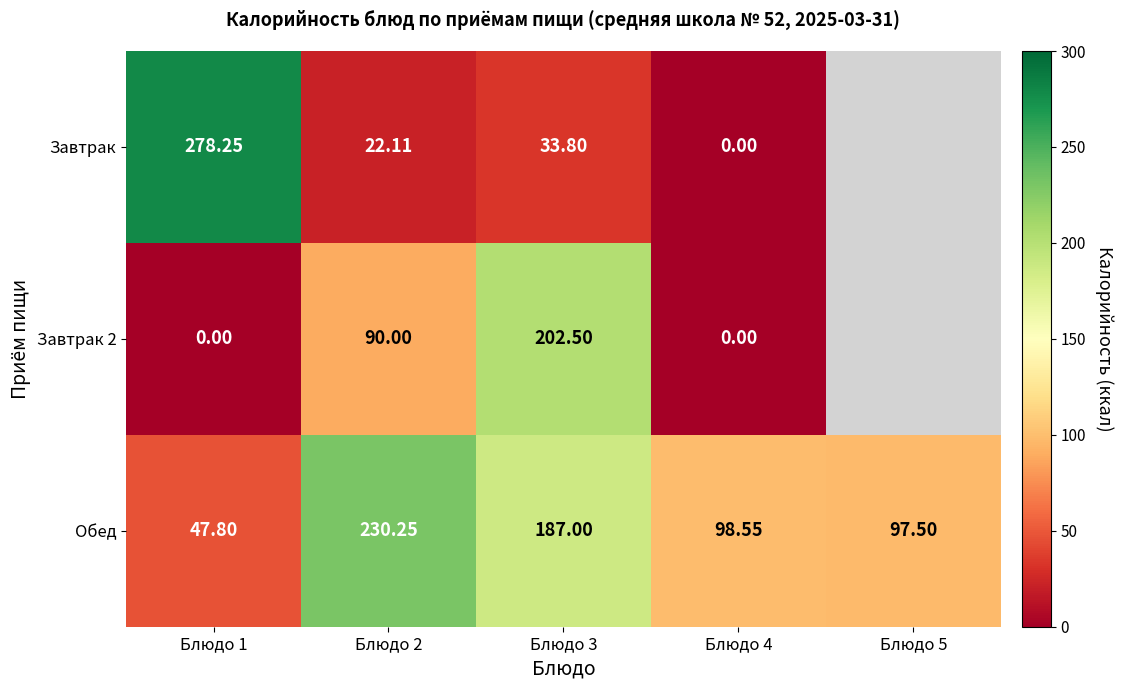

Between Блюдо 4 and Блюдо 5, which is larger?

Блюдо 5